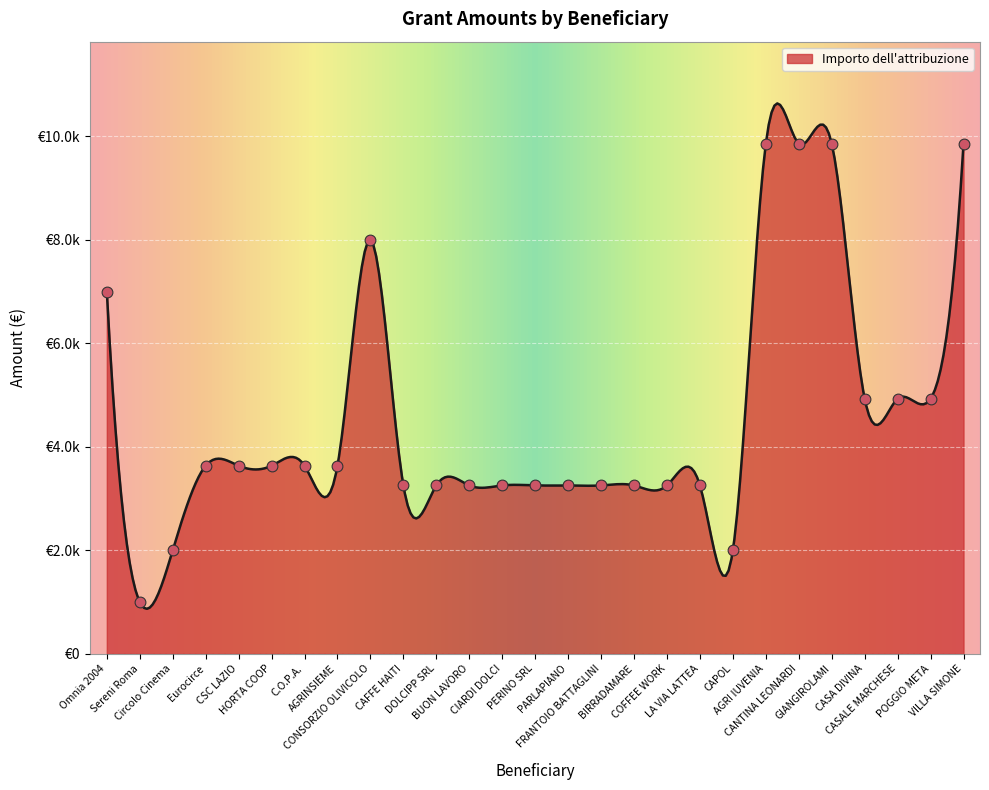

What is the ratio of the value at HORTA COOP to the value at CASA DIVINA?

0.7